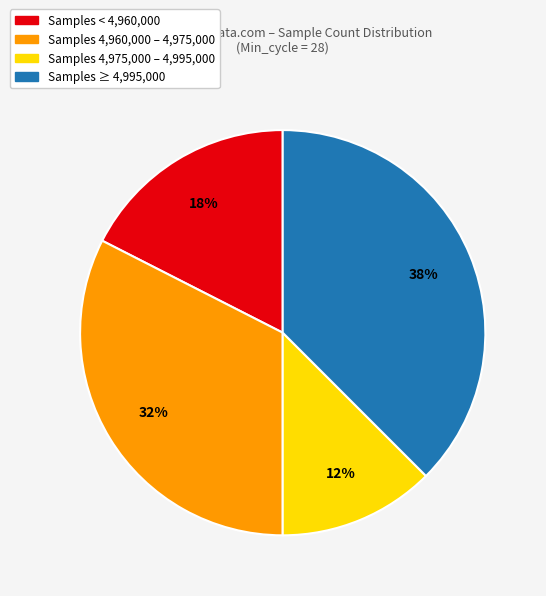

Which category has the smallest portion of the pie?

Samples 4,975,000 – 4,995,000